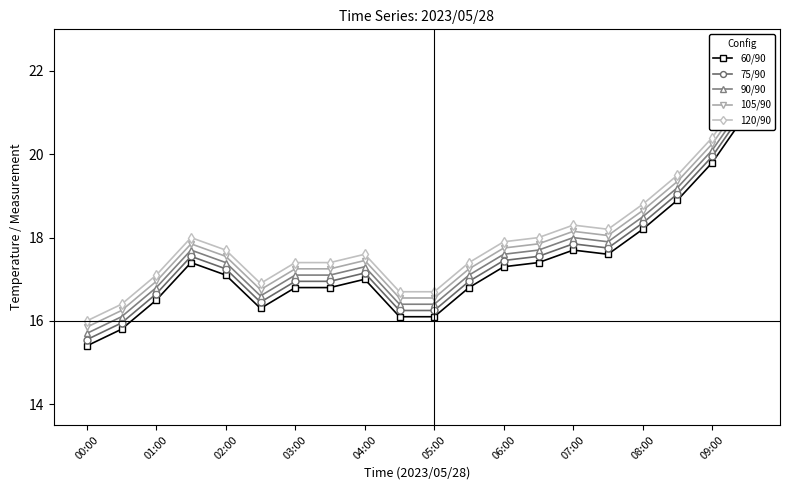

Rank the series at 04:00 from lowest to highest value.

60/90, 75/90, 90/90, 105/90, 120/90